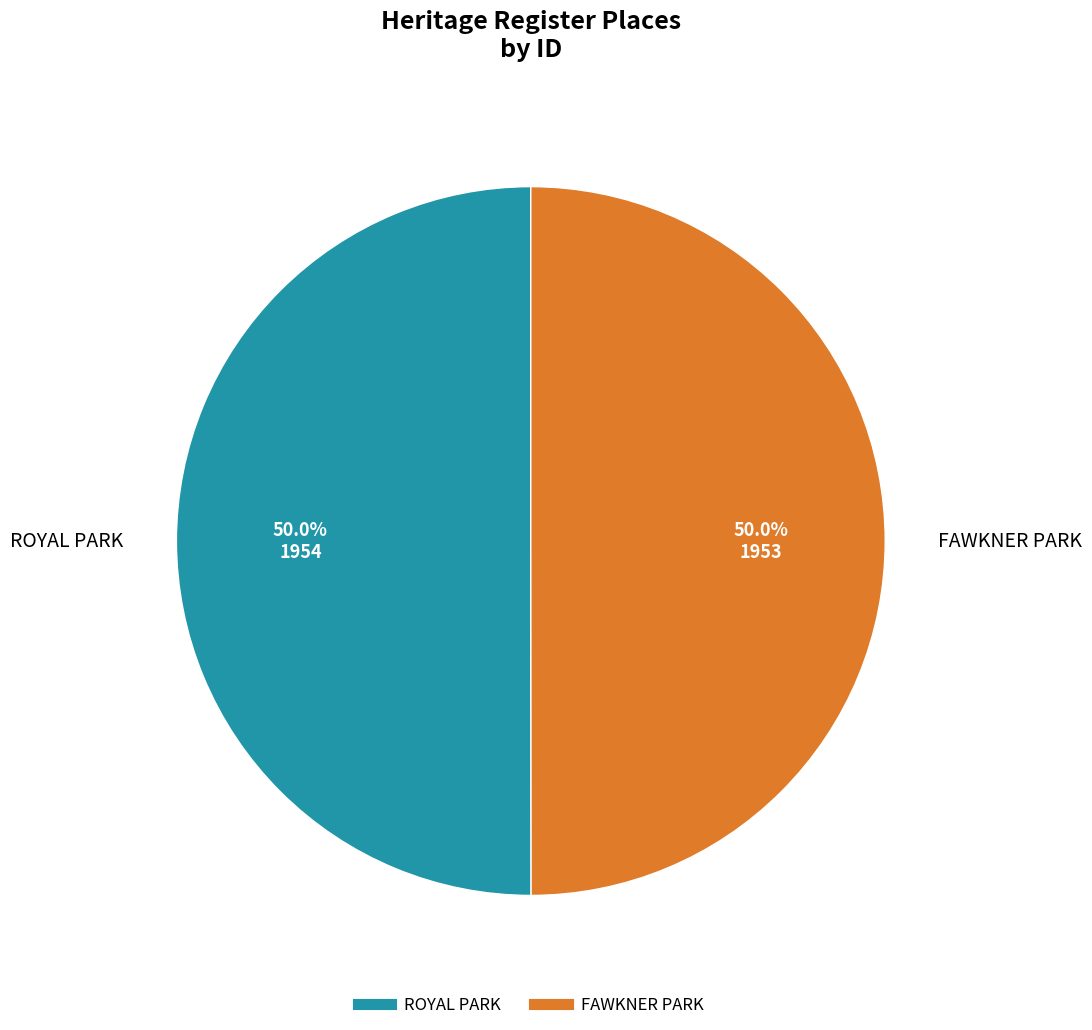

Approximately how many times larger is the value at FAWKNER PARK compared to ROYAL PARK?

1.0